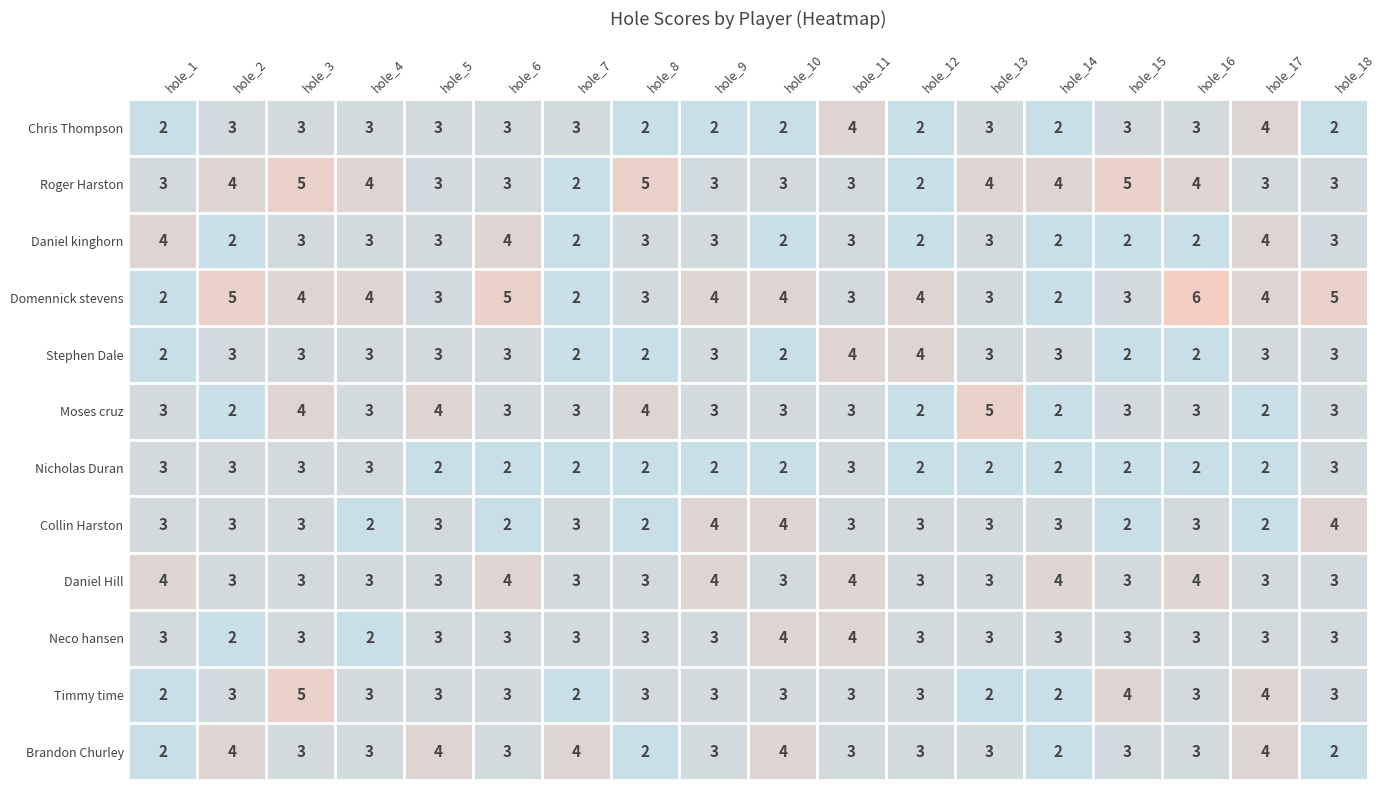

How many series are shown in this chart?

12